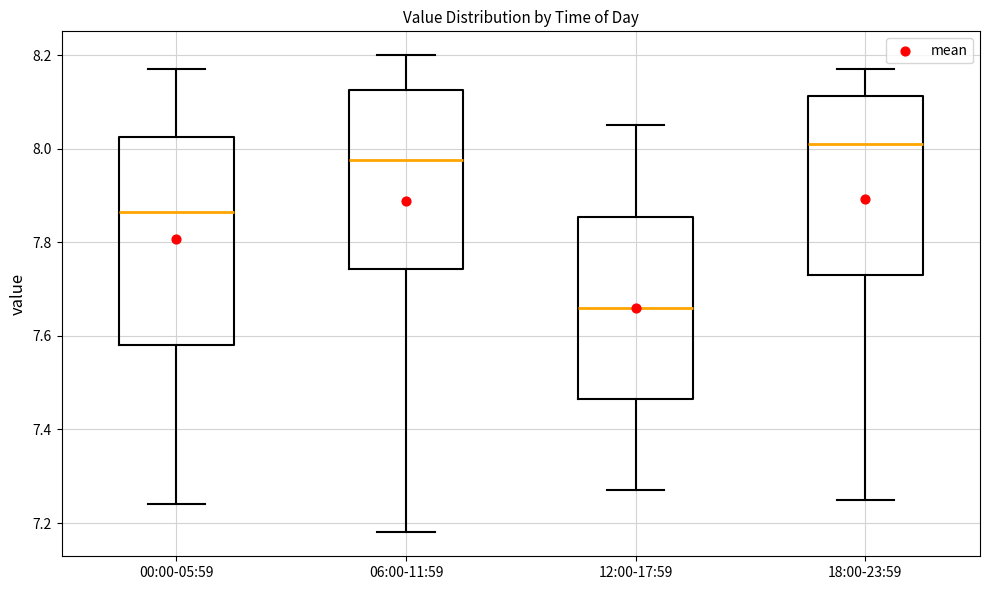

Which box has the lowest median line?

12:00-17:59